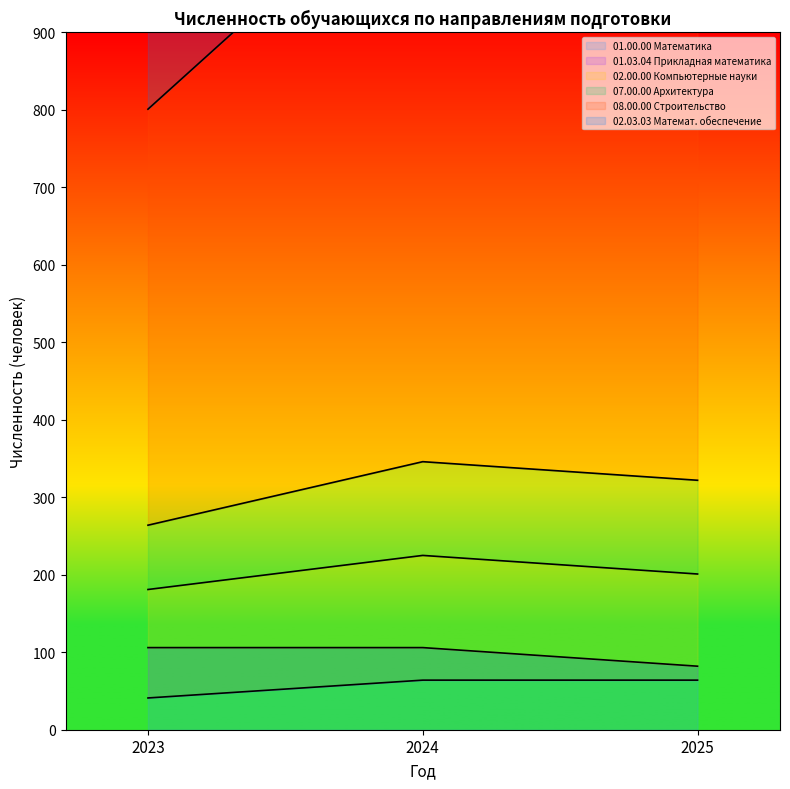

What is the difference between the 02.00.00 Компьютерные науки values at 2025 and 2023?

44